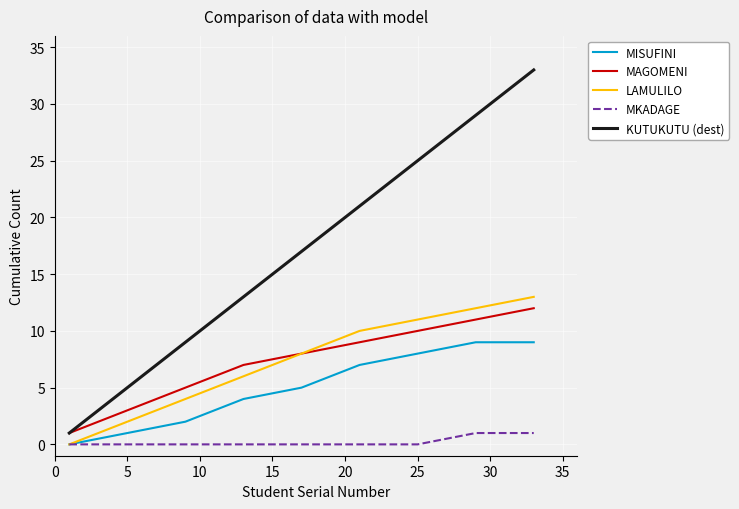

What are all the series names shown in the legend?

MISUFINI, MAGOMENI, LAMULILO, MKADAGE, KUTUKUTU (dest)